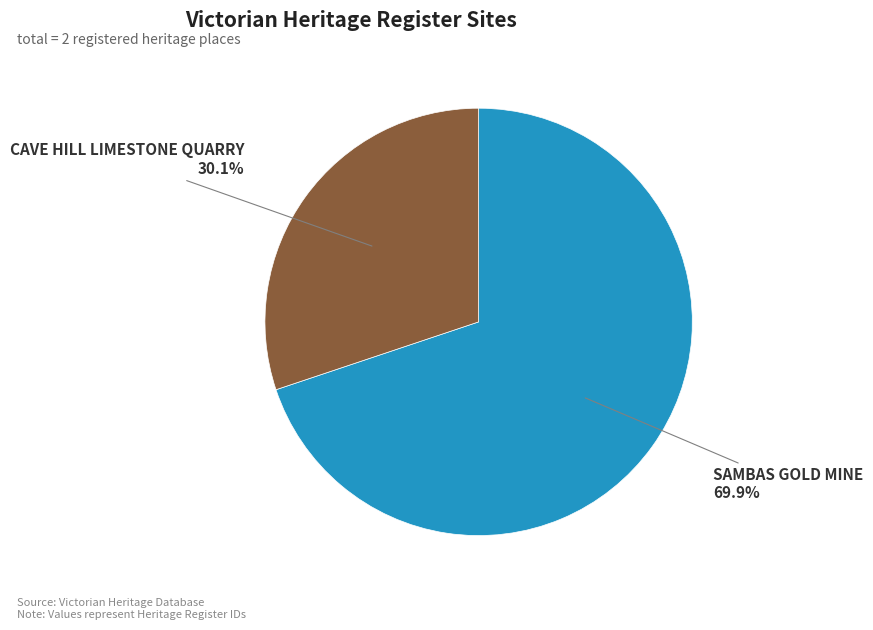

How many slices are in this pie chart?

2